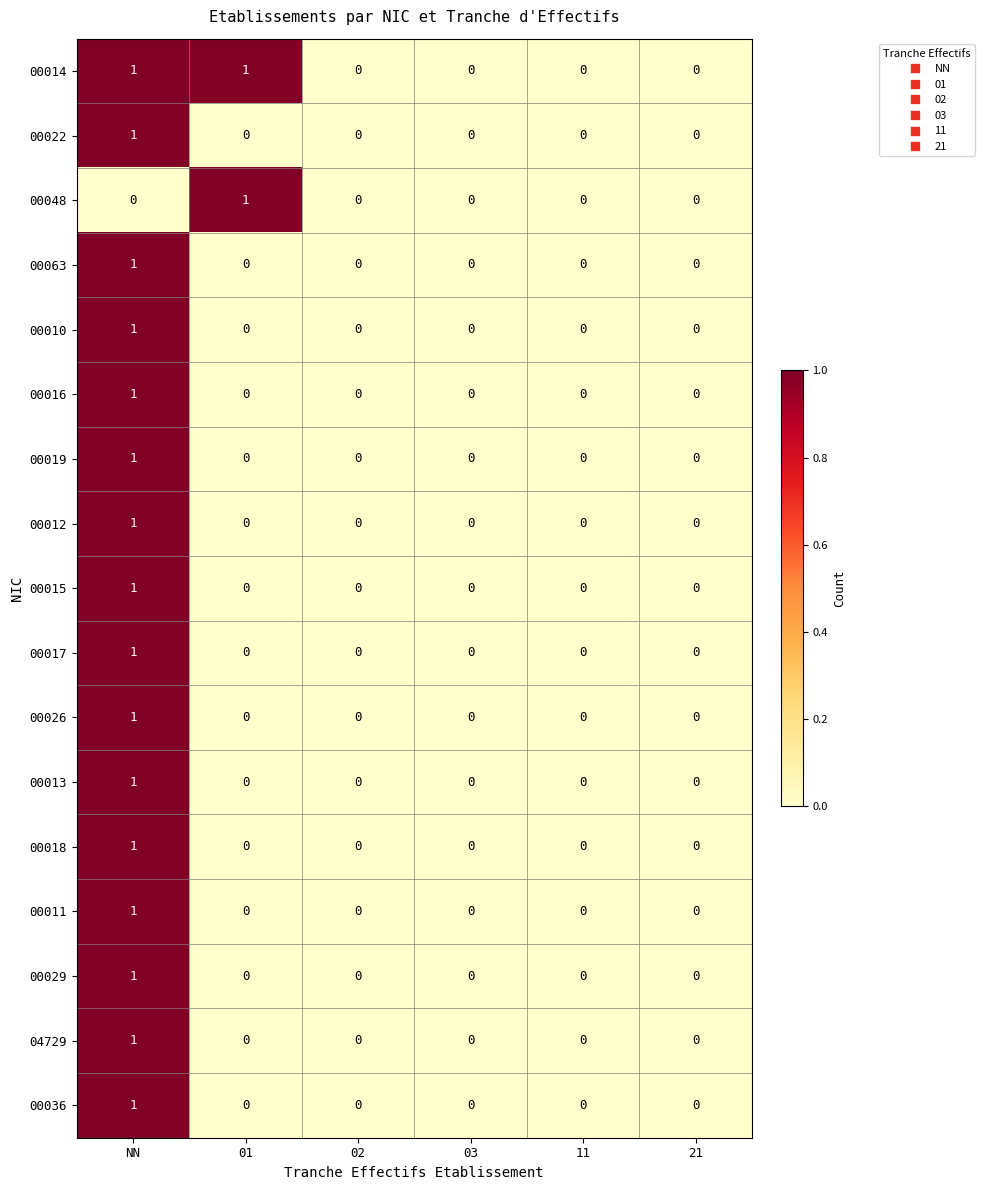

At which category is the sum across all series the highest?

NN